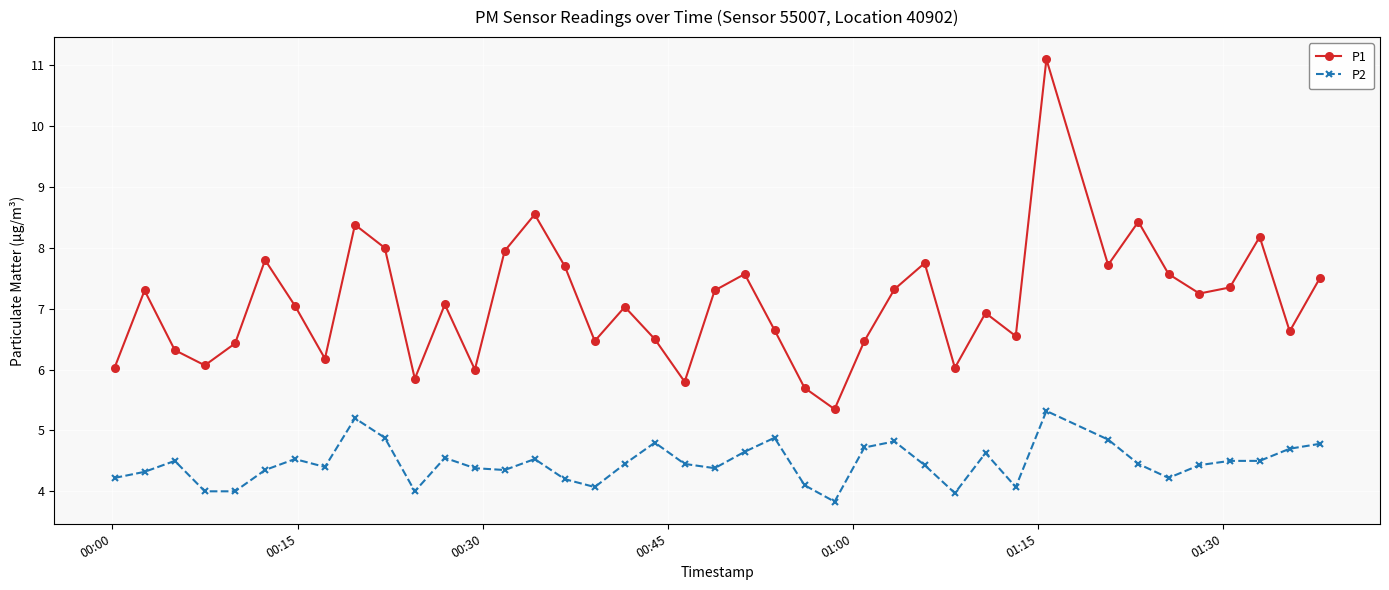

Rank the series by their average value, from lowest to highest.

P2, P1